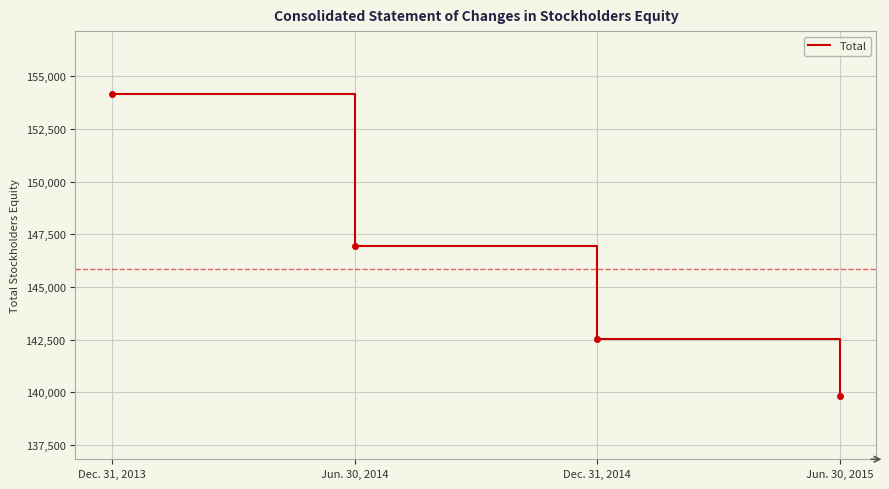

Where is the data nearest to the value 146984?

Jun. 30, 2014